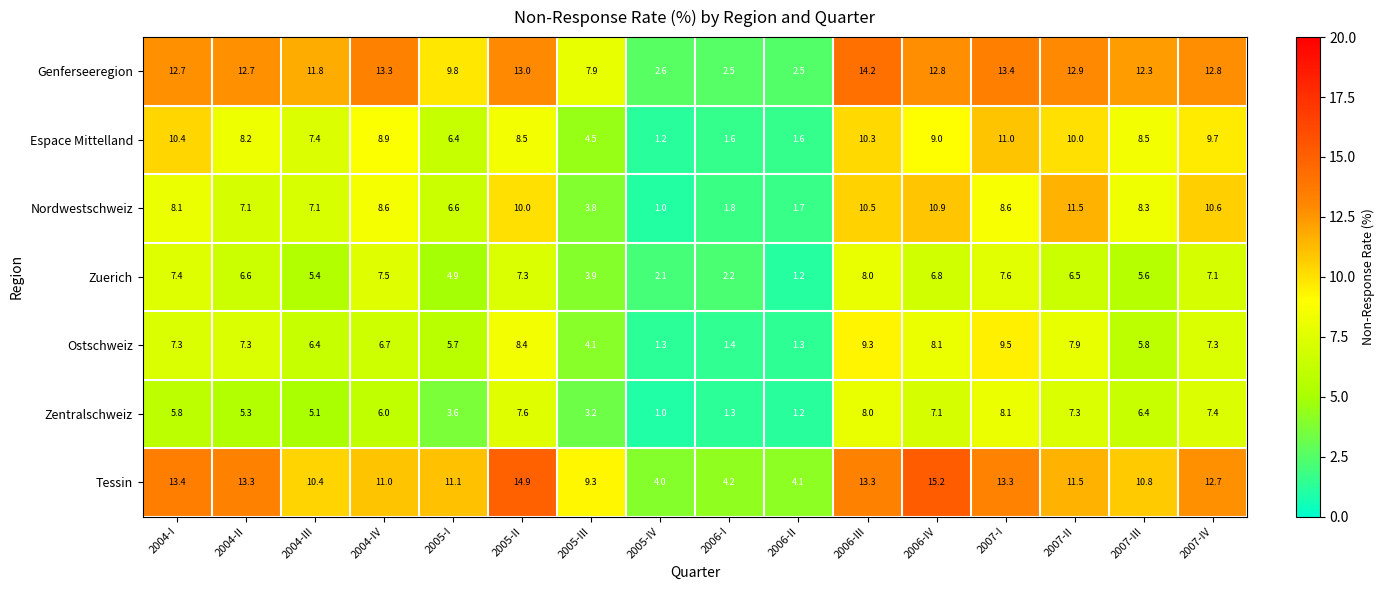

Which series changed the most between 2005-I and 2005-II?

Zentralschweiz